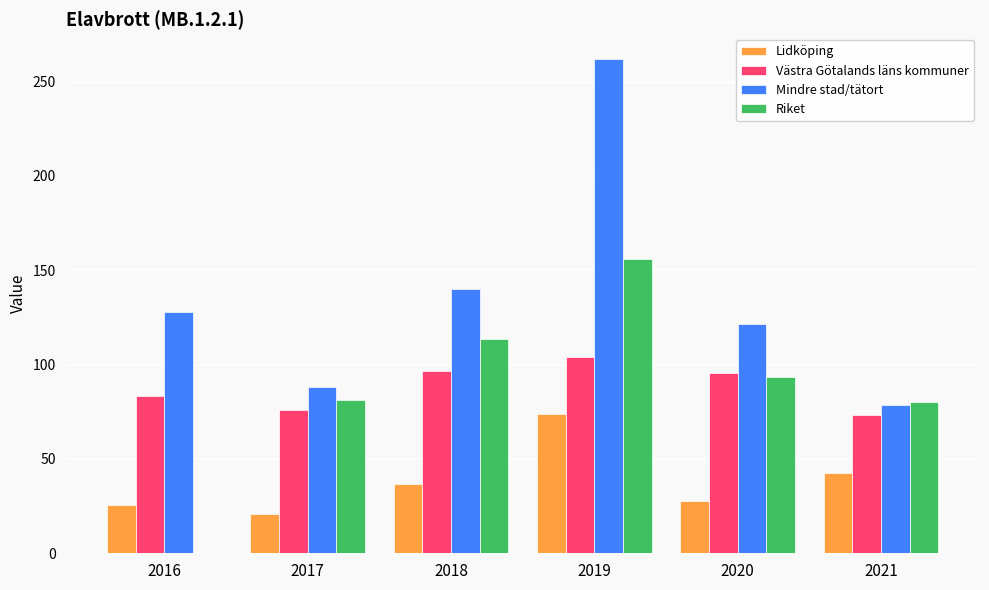

At which category is the sum across all series the highest?

2019